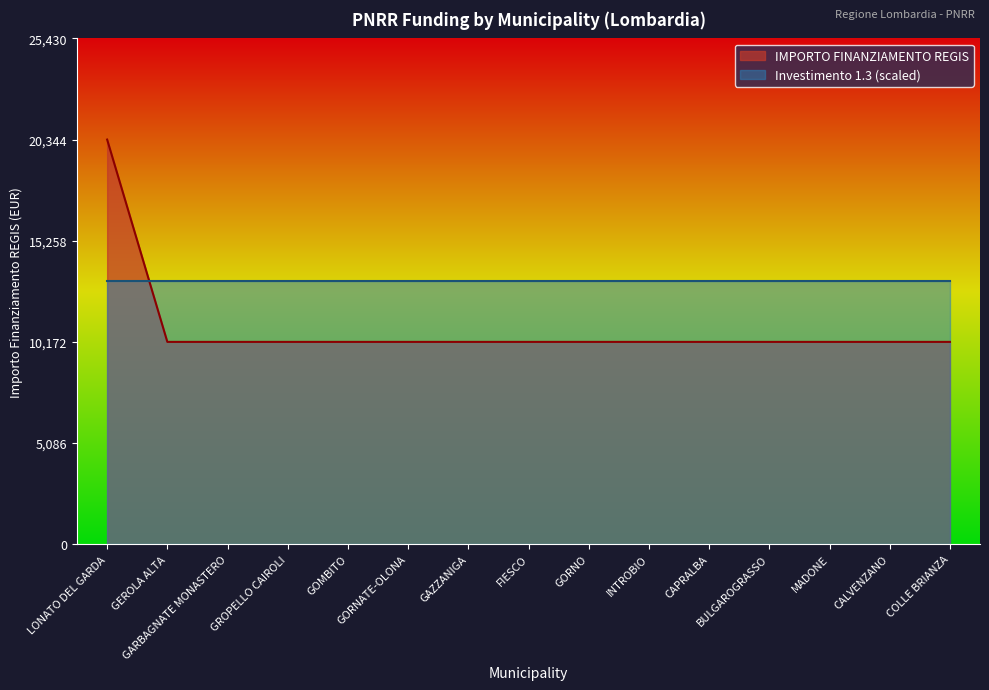

Is it true that the value at FIESCO is 15470?

False